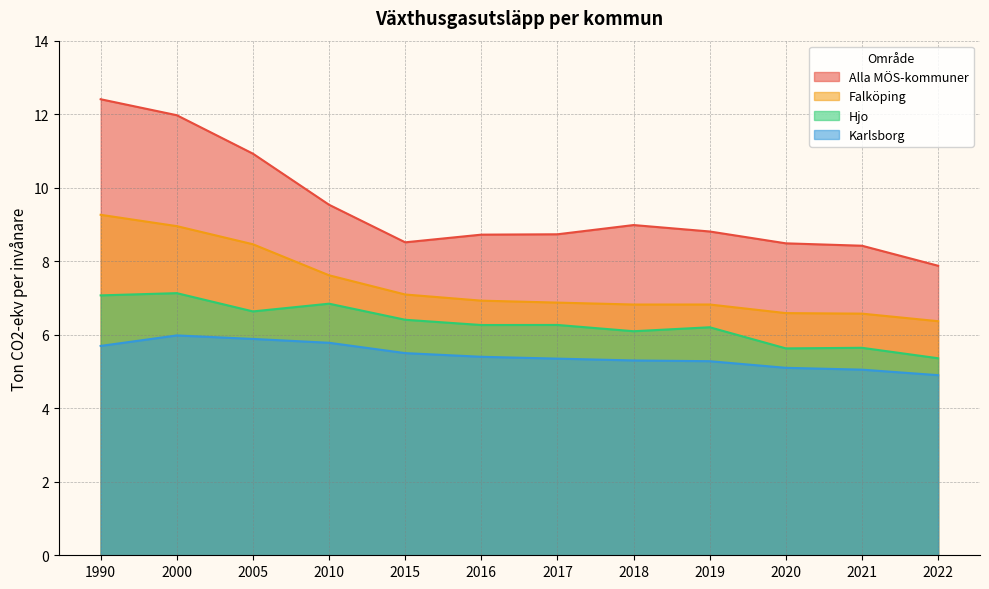

Where does the Hjo series first go above 6?

1990